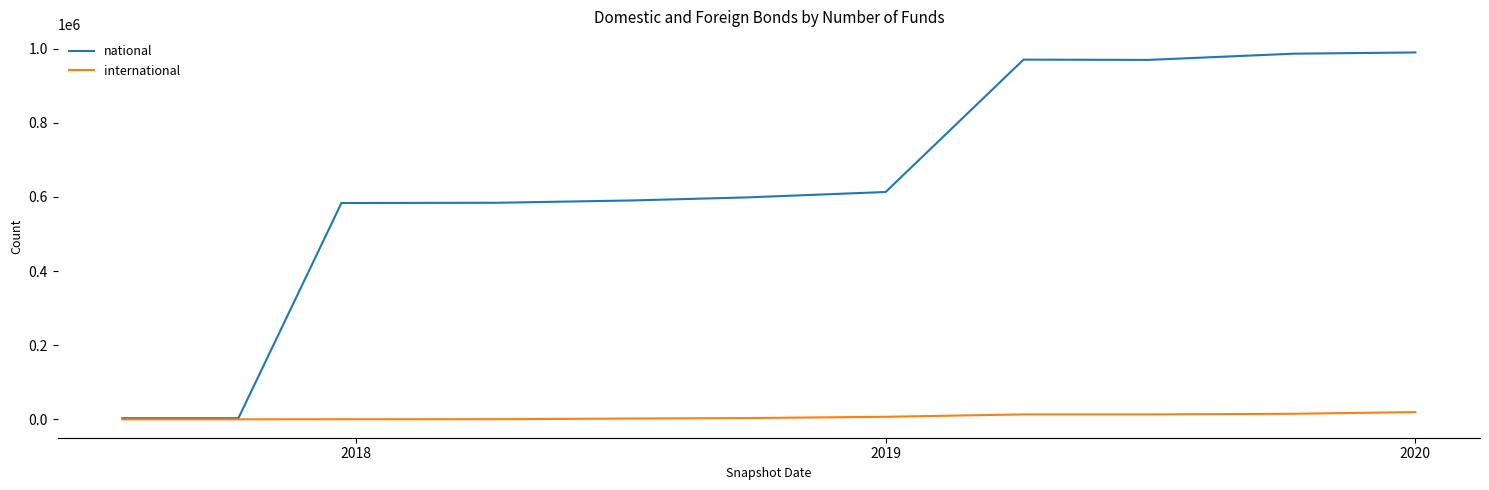

Rank the series by their maximum value, from lowest to highest.

international, national